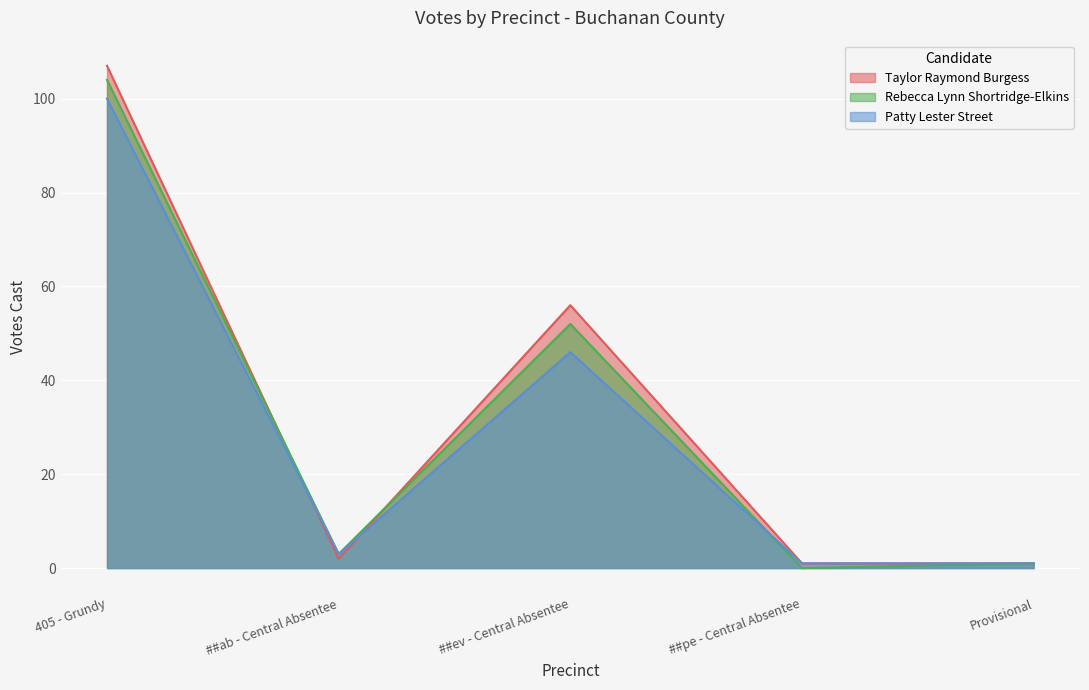

True or false: Taylor Raymond Burgess has a value of 1 at ##pe - Central Absentee.

False